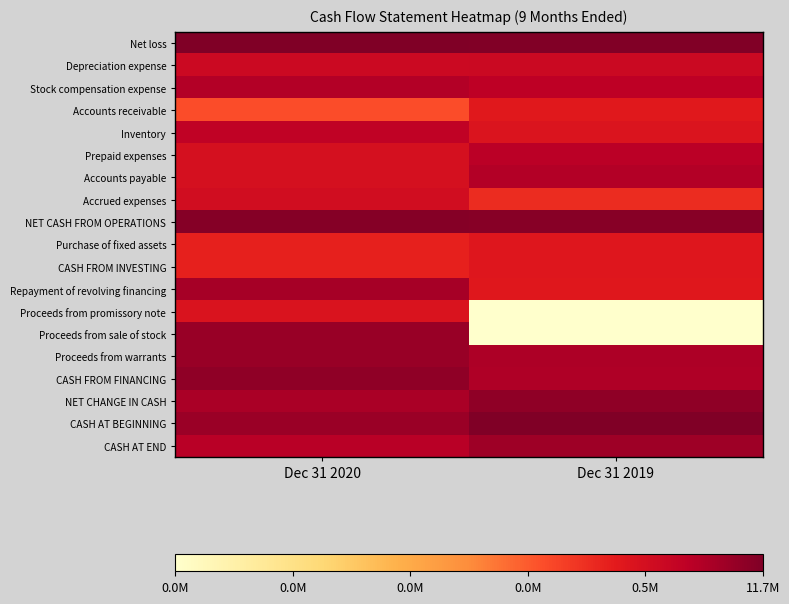

What is the spread (max minus min) of values at Dec 31 2020?

6.1